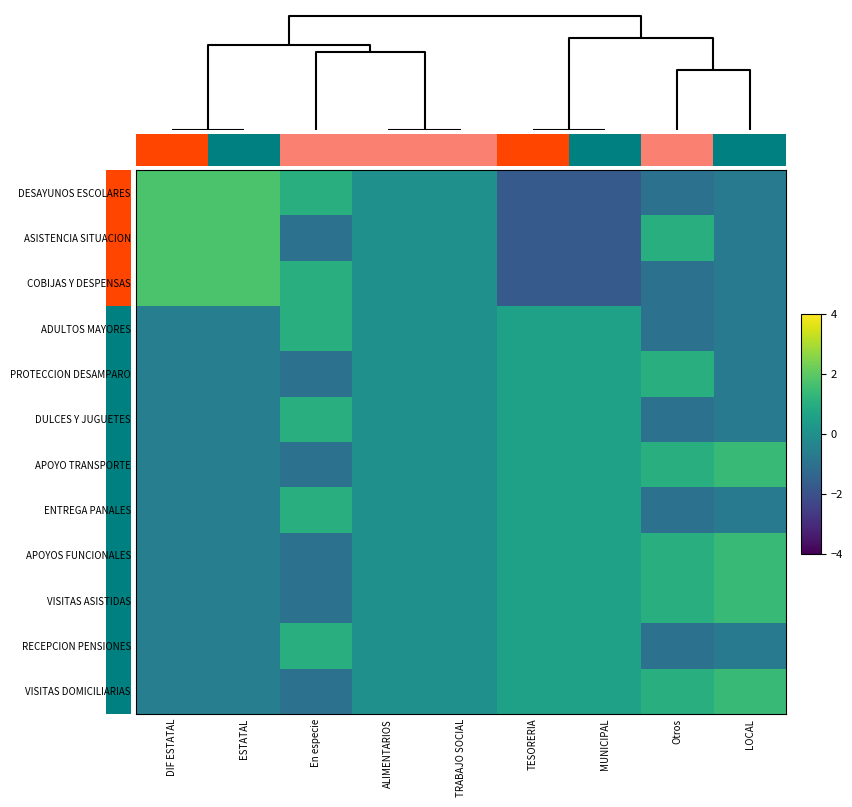

Rank the series by their maximum value, from lowest to highest.

ADULTOS MAYORES, PROTECCION DESAMPARO, DULCES Y JUGUETES, ENTREGA PANALES, RECEPCION PENSIONES, APOYO TRANSPORTE, APOYOS FUNCIONALES, VISITAS ASISTIDAS, VISITAS DOMICILIARIAS, DESAYUNOS ESCOLARES, ASISTENCIA SITUACION, COBIJAS Y DESPENSAS